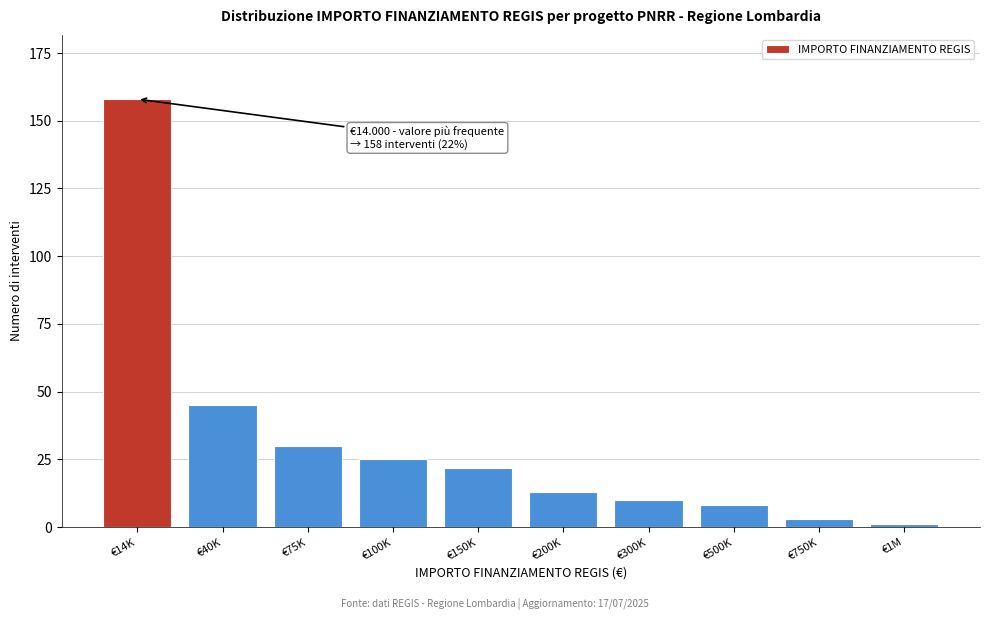

Reading left to right, list all the values displayed in this chart.

158	45	30	25	22	13	10	8	3	1